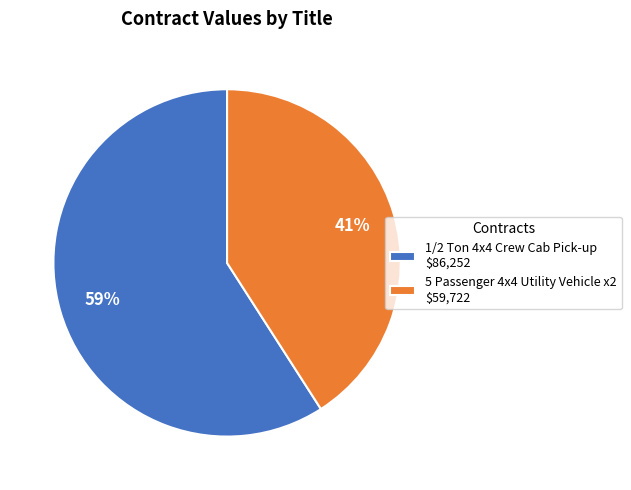

Is there a majority slice in this chart?

Yes